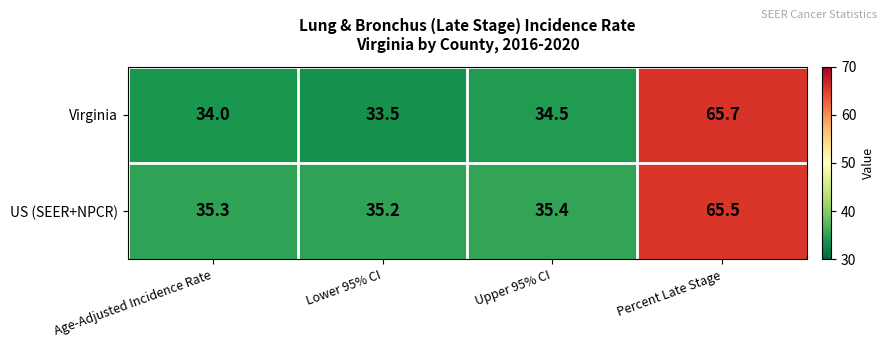

Which series has the largest total across all categories?

US (SEER+NPCR)